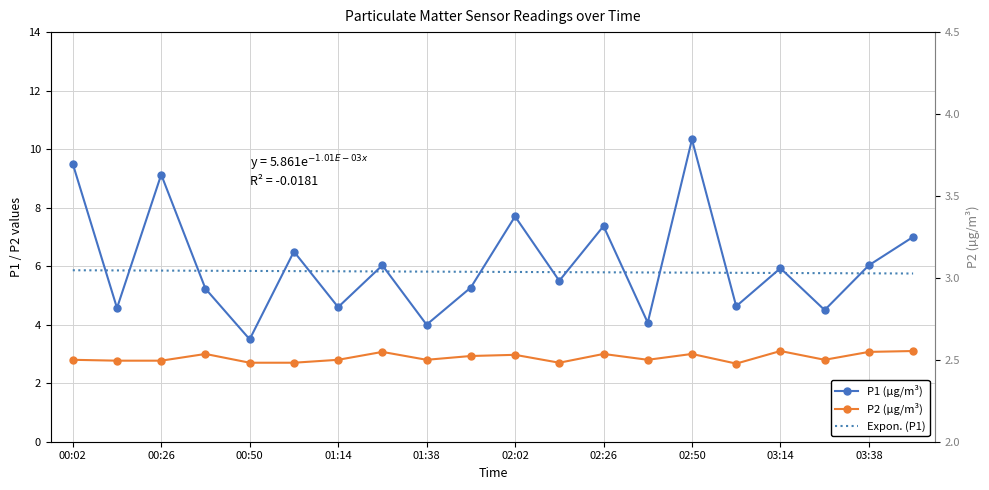

Is the value of P1 at 03:02 greater than the value of P2 at 00:02?

Yes